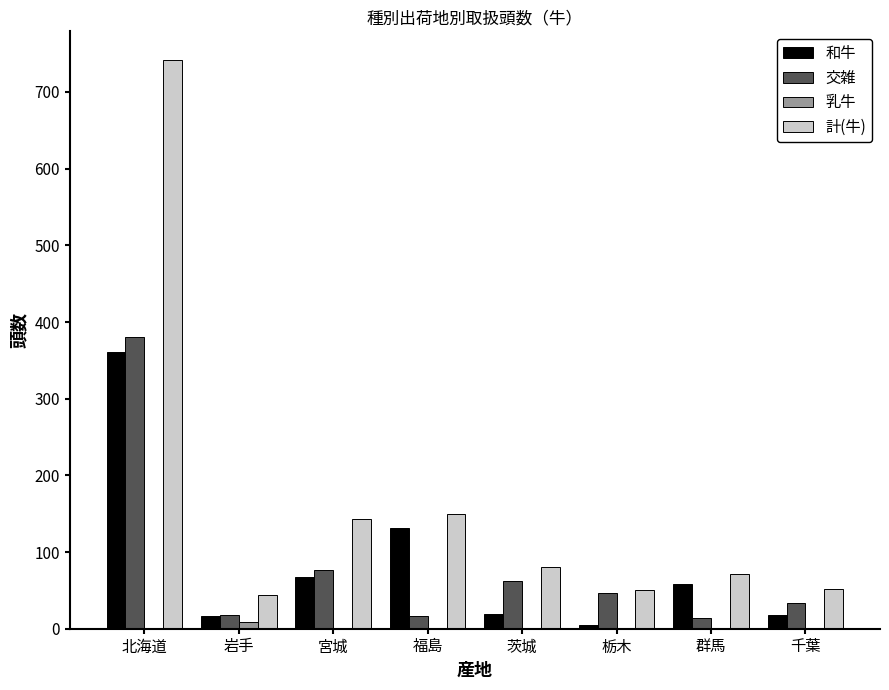

What is the difference between the 和牛 values at 群馬 and 茨城?

39